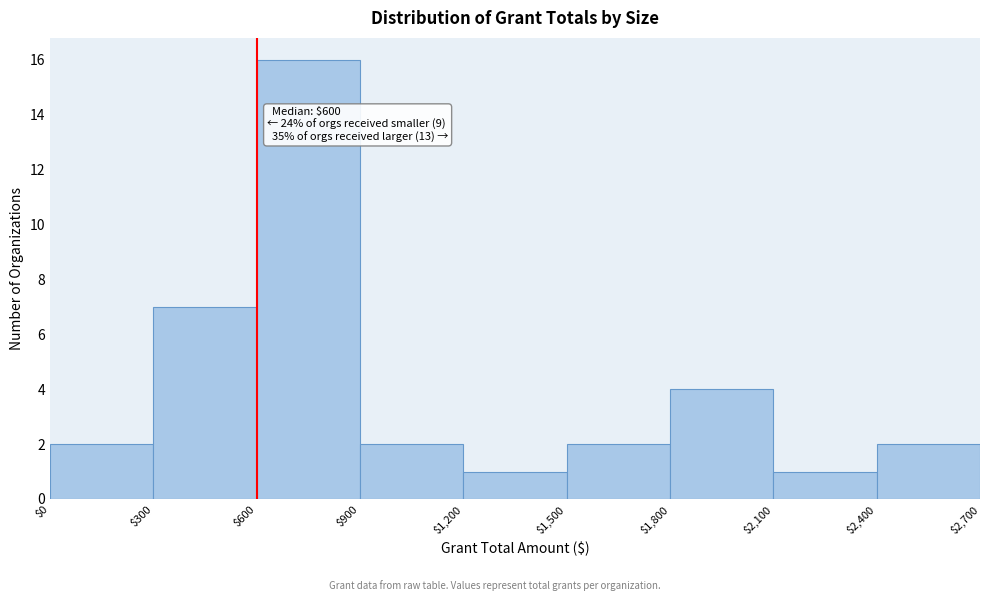

Over which range of the x-axis is the bar tallest?

$600 to $900